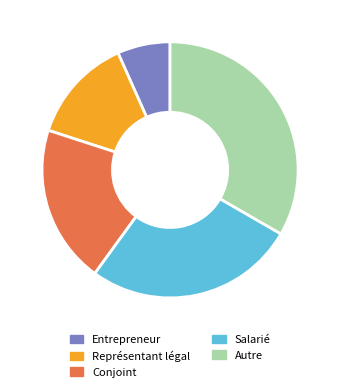

Count the number of slices in the pie.

5